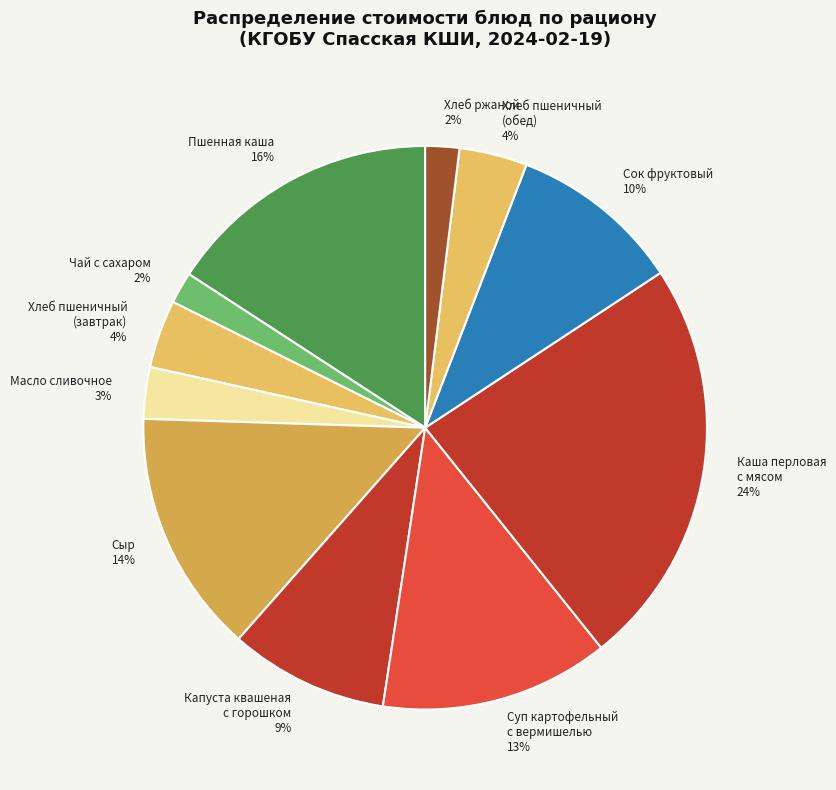

Which category has the biggest portion of the pie?

каша перловая с мясом